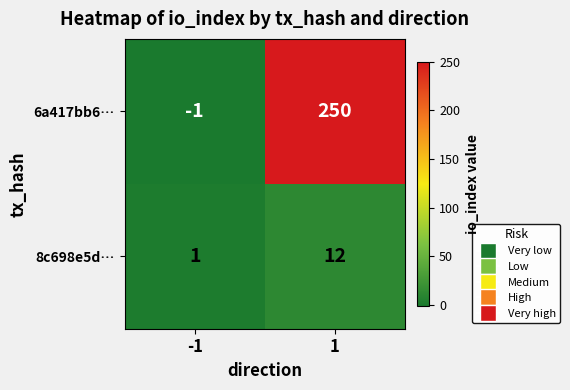

At how many categories does at least one series exceed 12?

1